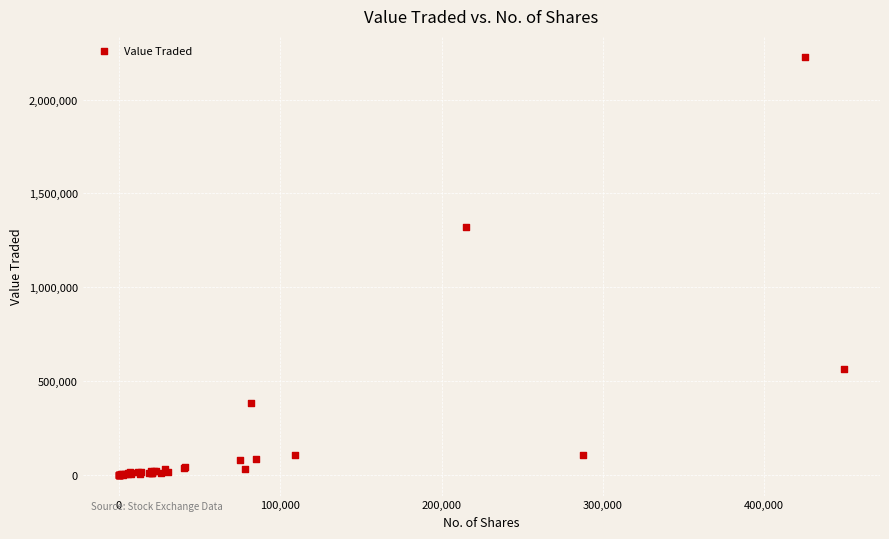

What Y value in the scatter plot is closest to 1113977?

1318624